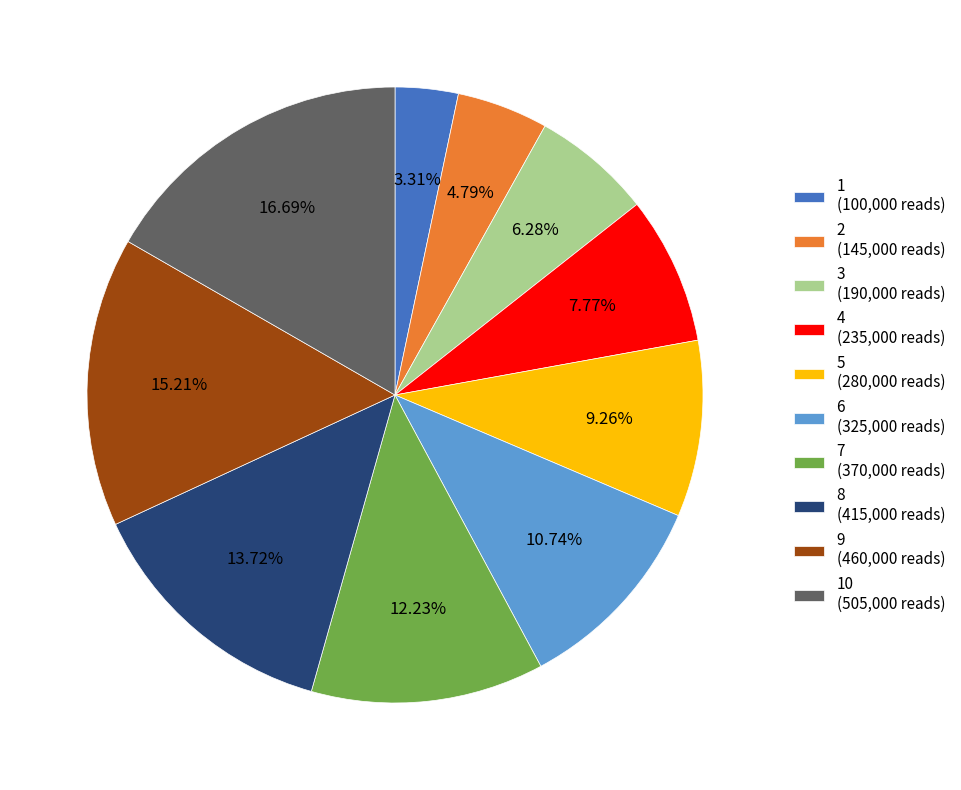

Approximately how many times larger is the value at 5 (280,000 reads) compared to 2 (145,000 reads)?

1.9